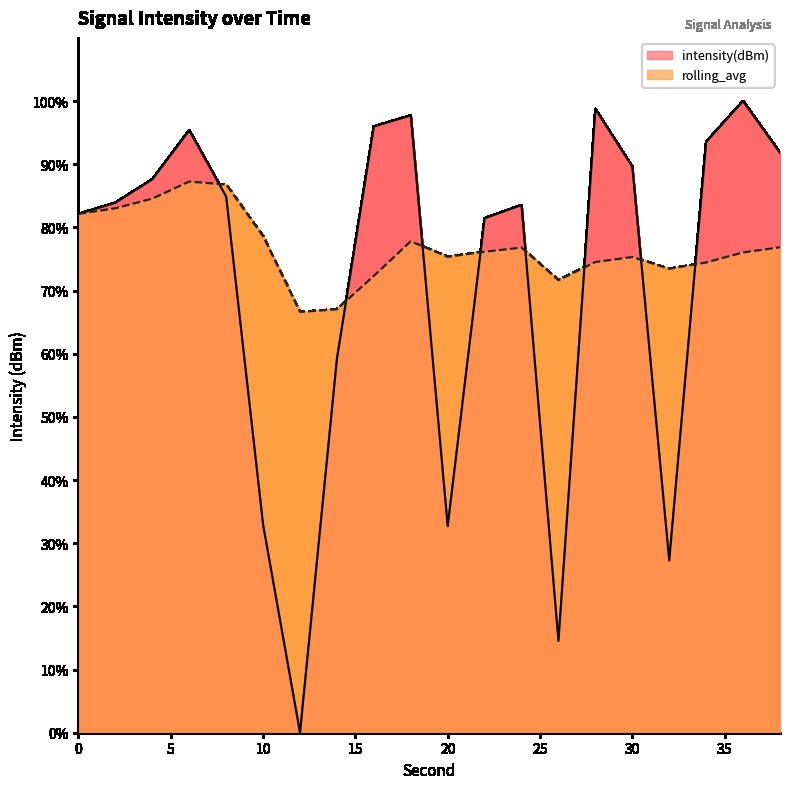

At which label is intensity(dBm) closest to 50?

14